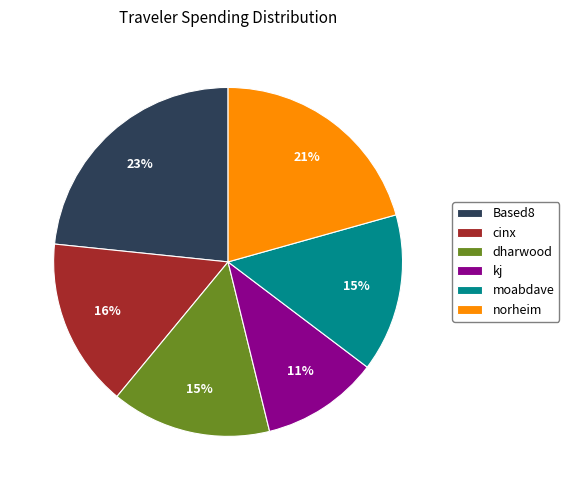

Which has a higher value, moabdave or norheim?

norheim